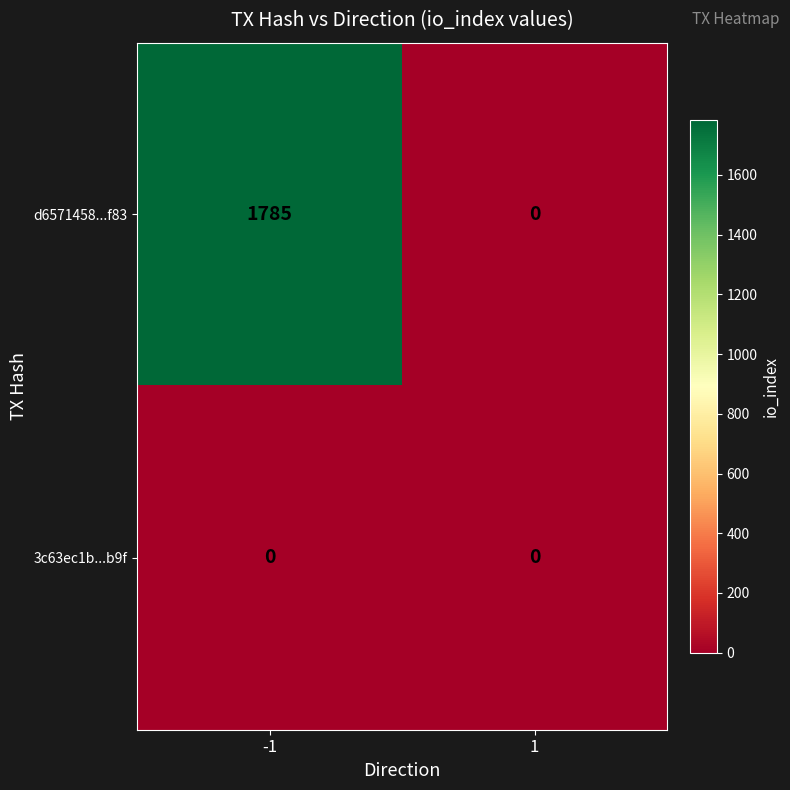

Rank the categories by d6571458...f83 value from highest to lowest.

-1, 1